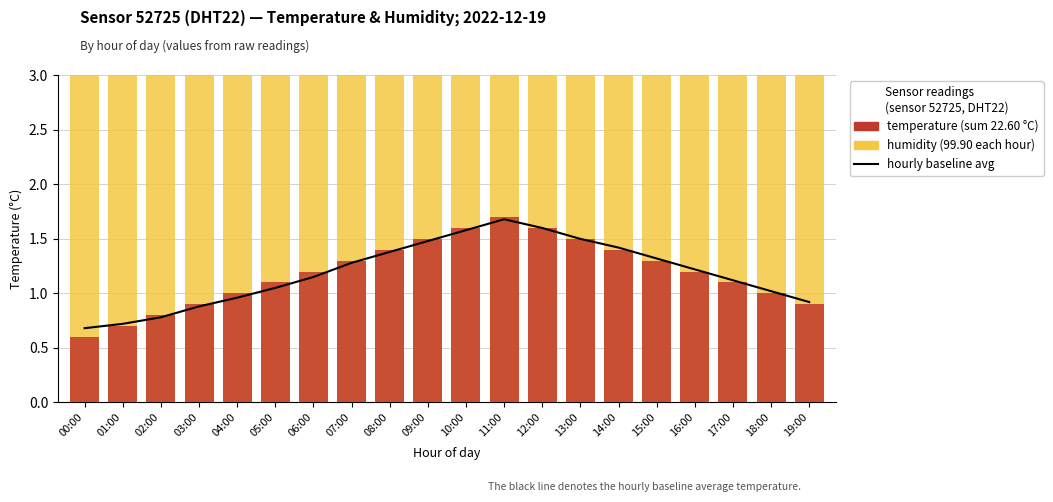

At how many categories does at least one series exceed 34?

20